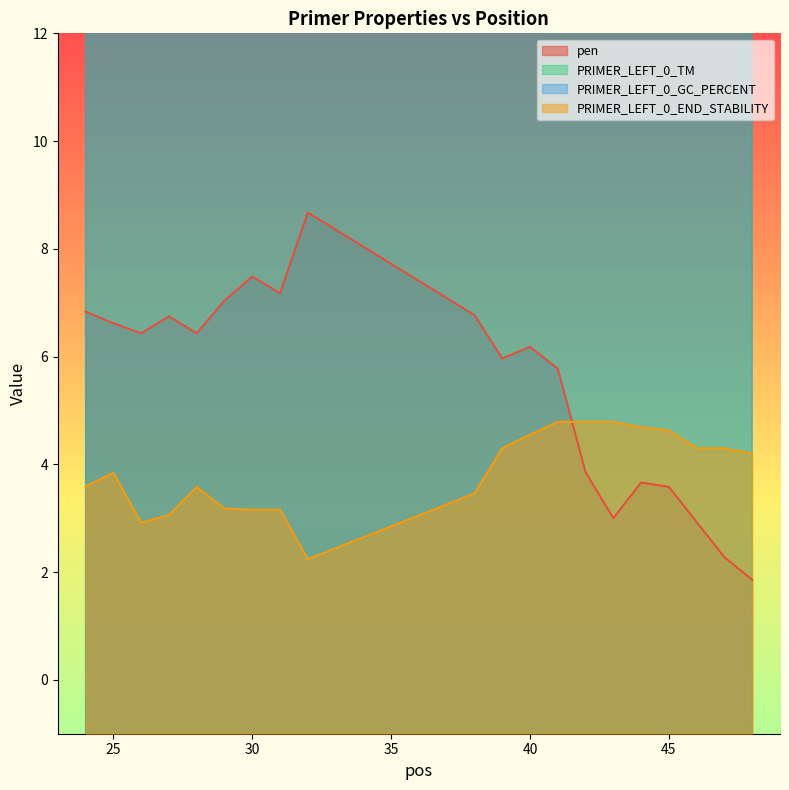

At which category does PRIMER_LEFT_0_END_STABILITY reach its first local peak?

25